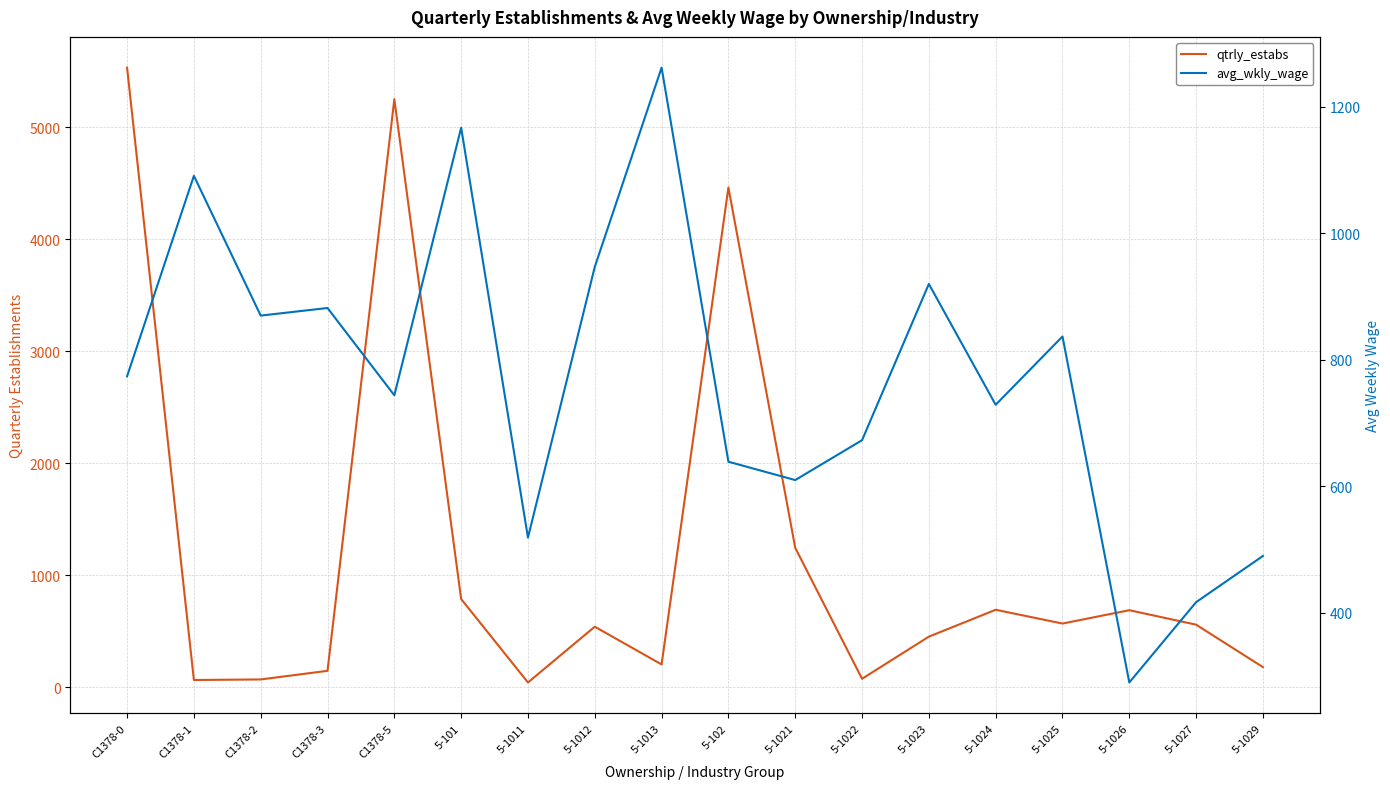

At which category does the chart reach its minimum across all series?

5-1011